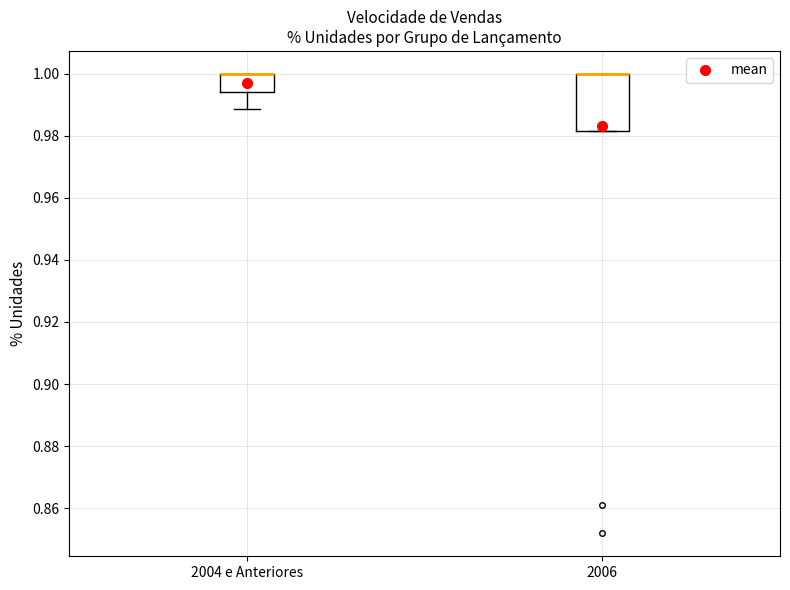

Reading left to right, transcribe this box plot: for each box, give where its median line is, the range the box spans, and where its two whiskers end, as read against the y-axis. The values are not printed on the chart, so give them approximately, as read against the axis.

2004 e Anteriores: median 1.000 (drawn on the box's upper edge), box 0.994 to 1.000, whiskers 0.988 to 1.000
2006: median 1.000 (drawn on the box's upper edge), box 0.982 to 1.000, whiskers 0.982 to 1.000